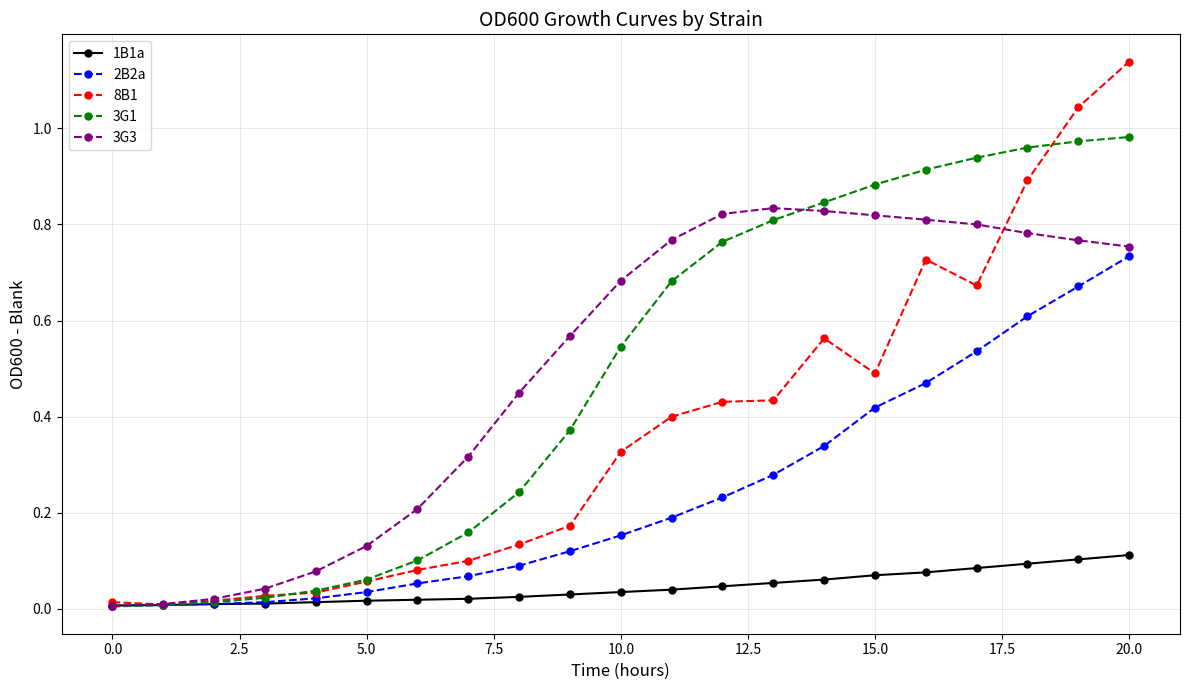

Which series has the largest range (max minus min)?

8B1